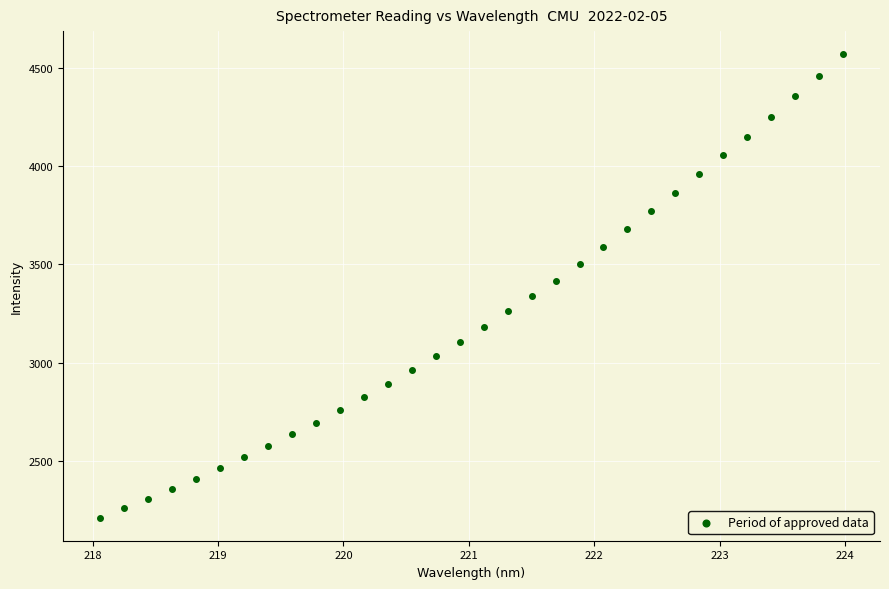

What is the range of Y values (max minus min)?

2356.1